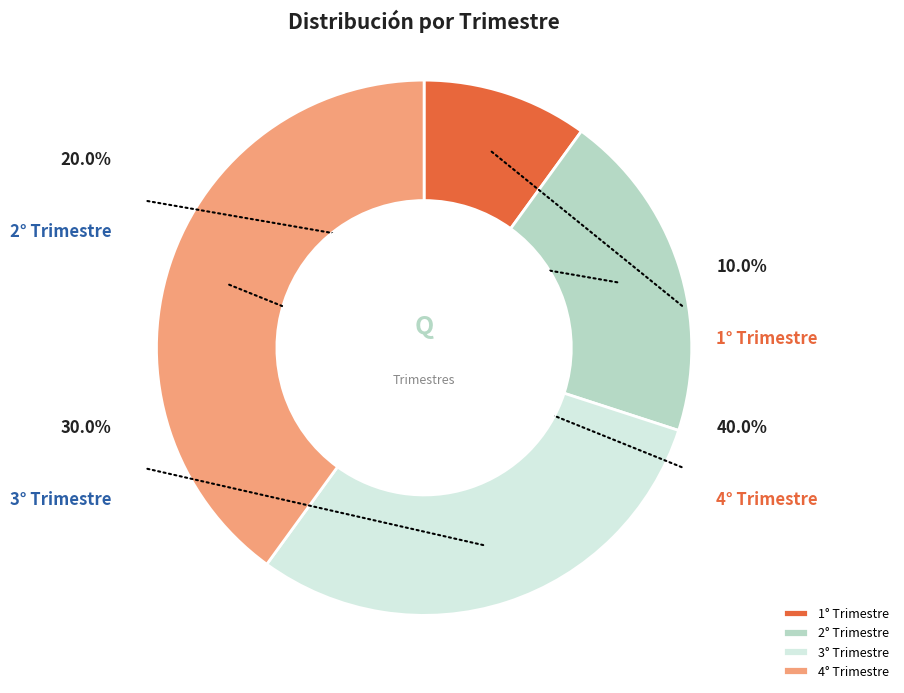

What is the largest slice in the pie chart?

4° Trimestre